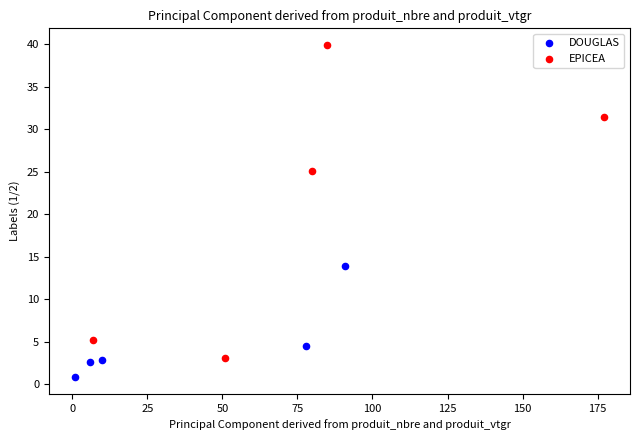

Which series has the largest Y range (max minus min)?

EPICEA